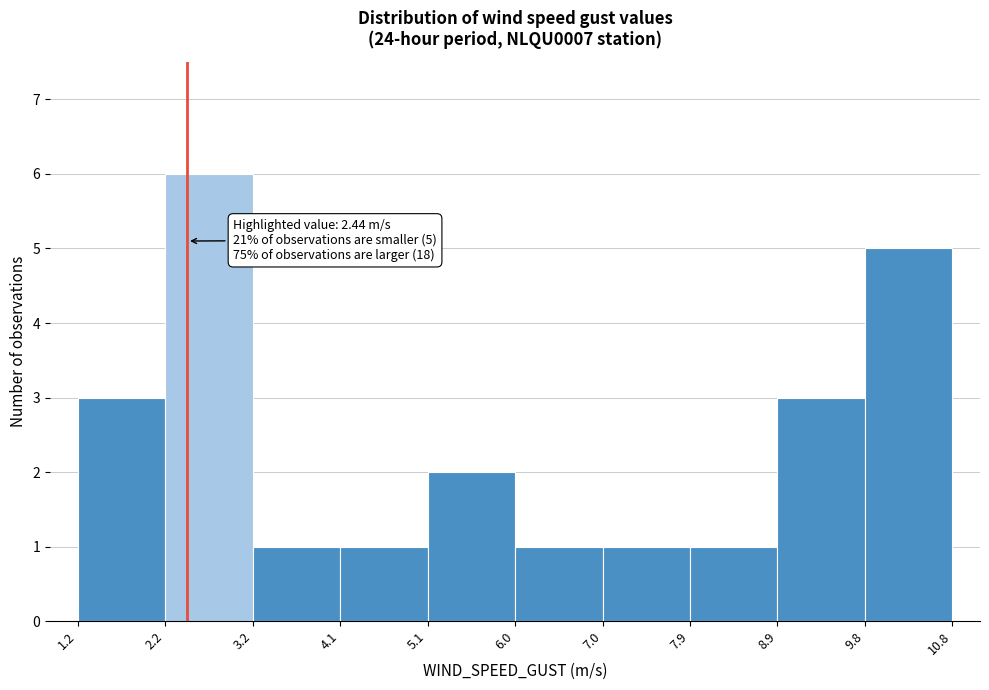

Which range on the x-axis has the tallest bar?

2.2 to 3.2